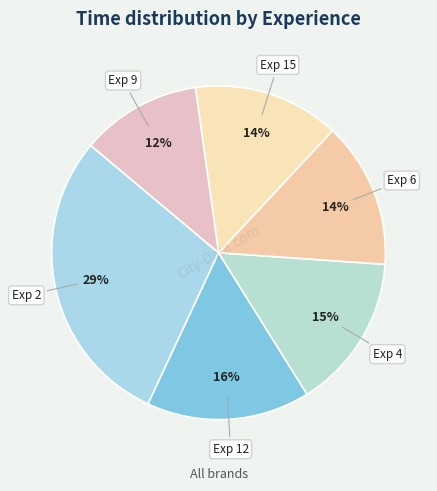

What is the largest slice in the pie chart?

Exp 2